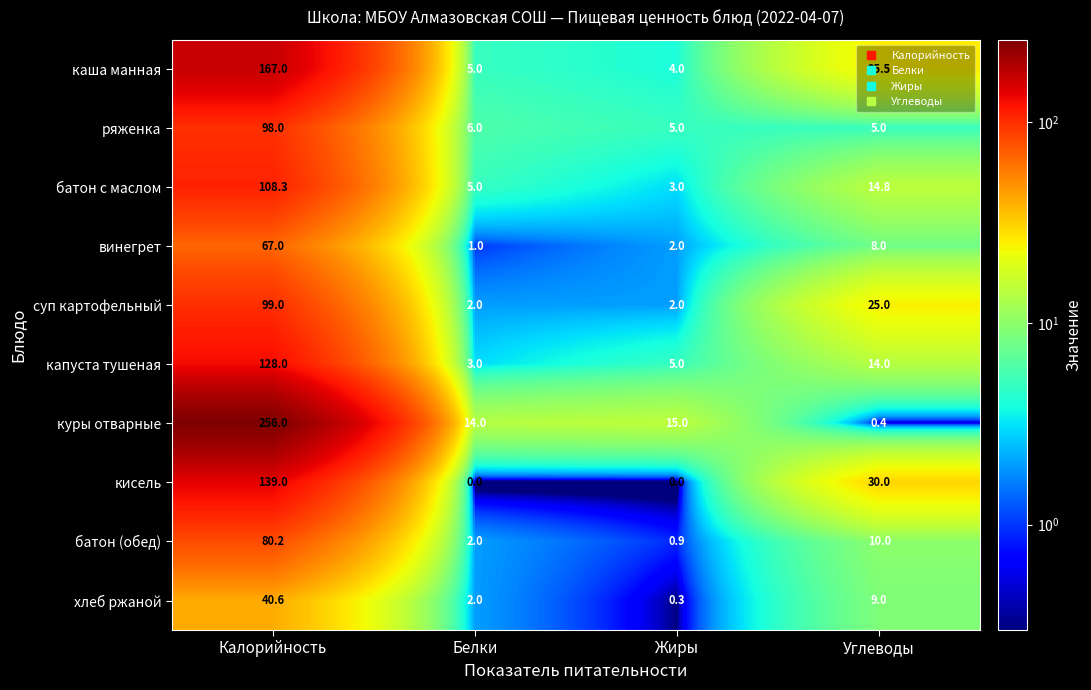

Where does the батон с маслом series first go above 14?

Калорийность